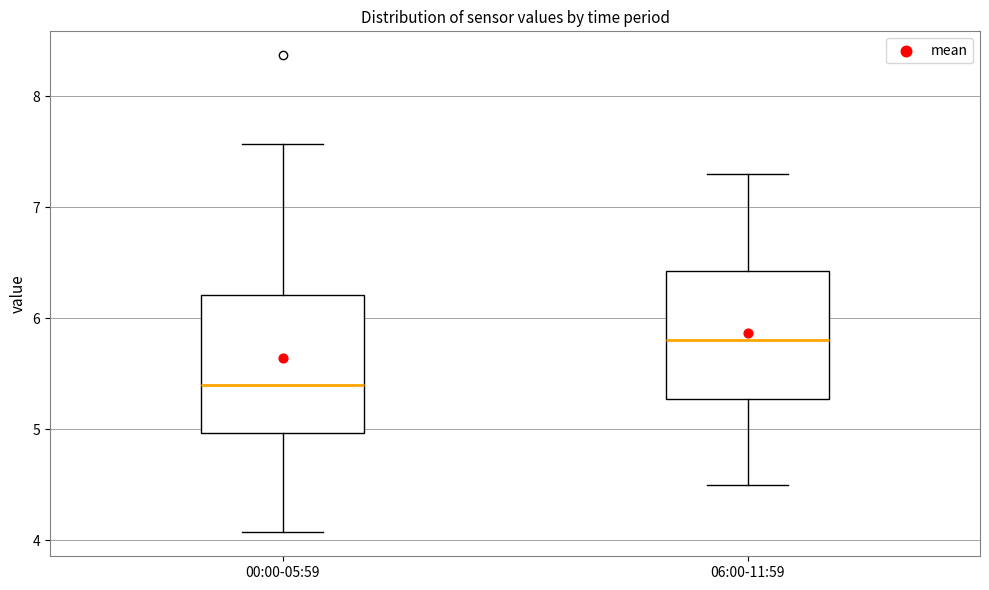

Which box has the lowest median line?

00:00-05:59